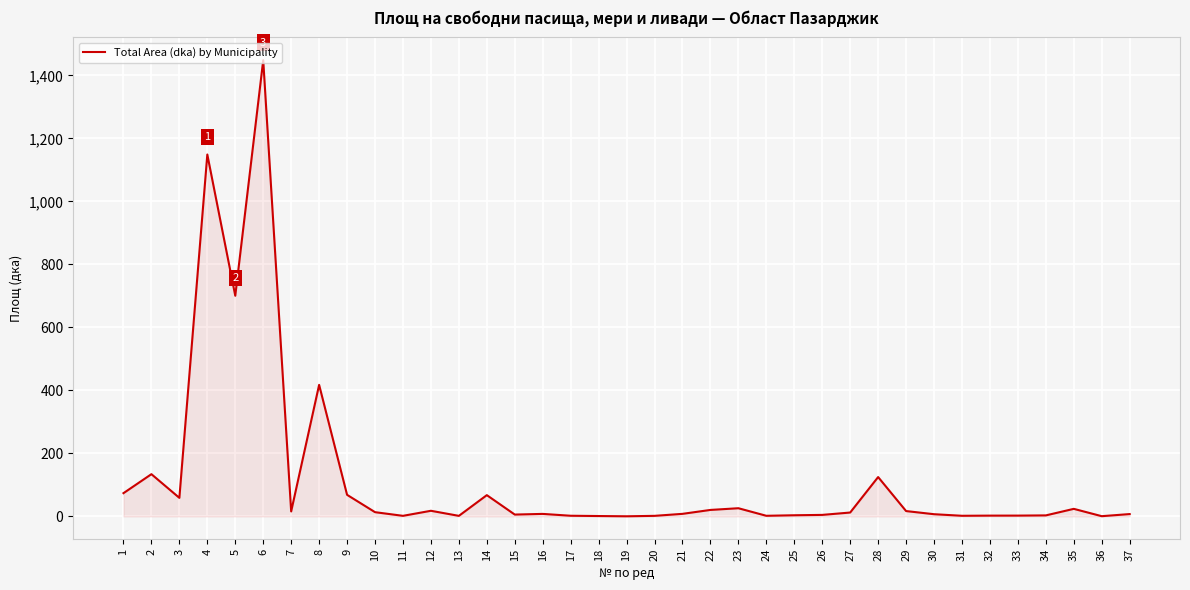

Where is the first local maximum?

2